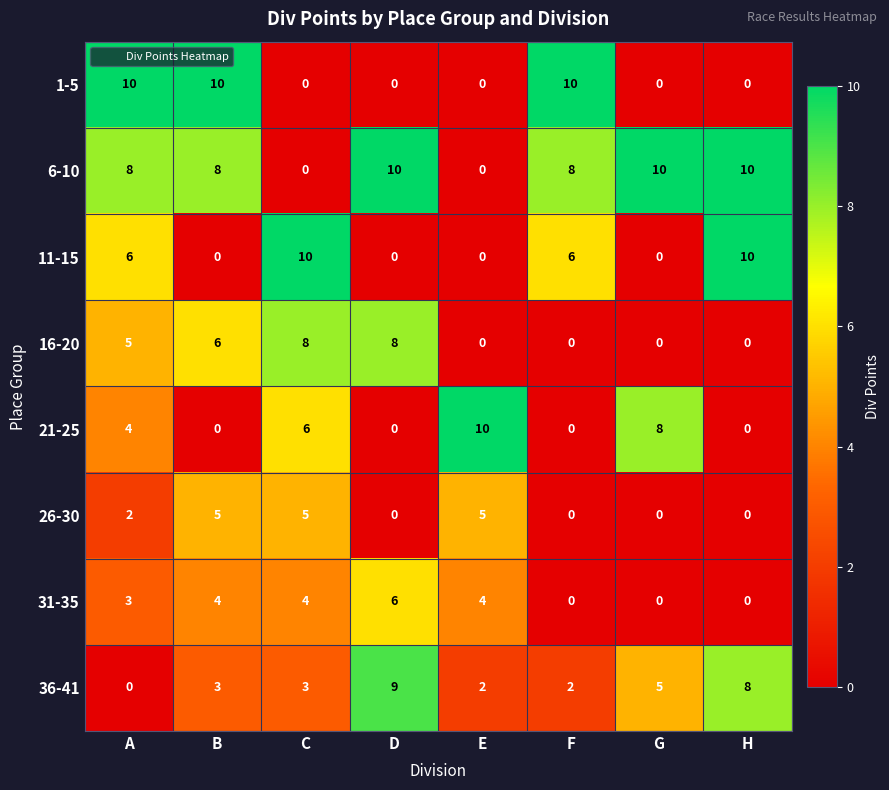

At how many categories does at least one series exceed 4?

8